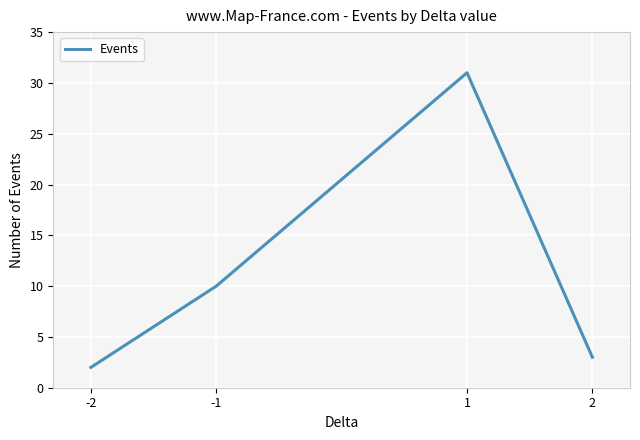

What is the difference between the values at 1 and 2?

28